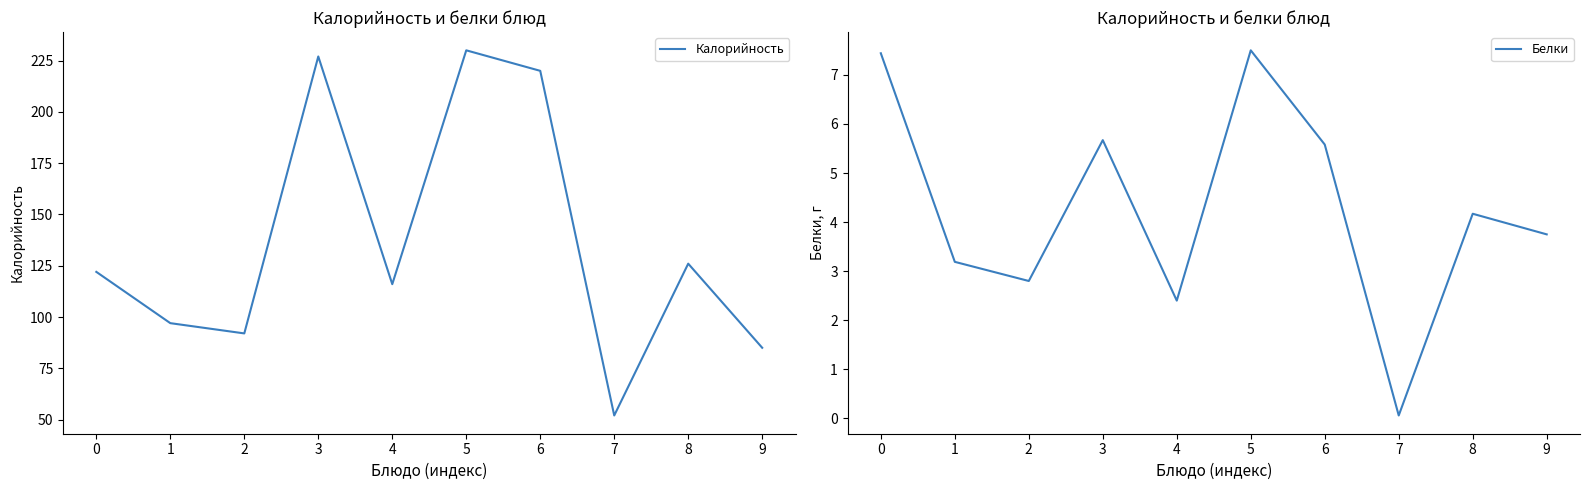

Reading right to left, list all the values displayed in this chart.

Калорийность: 9=85.0	8=126.0	7=52.0	6=220.0	5=230.0	4=116.0	3=227.0	2=92.0	1=97.0	0=122.0
Белки: 9=3.8	8=4.2	7=0.1	6=5.6	5=7.5	4=2.4	3=5.7	2=2.8	1=3.2	0=7.4